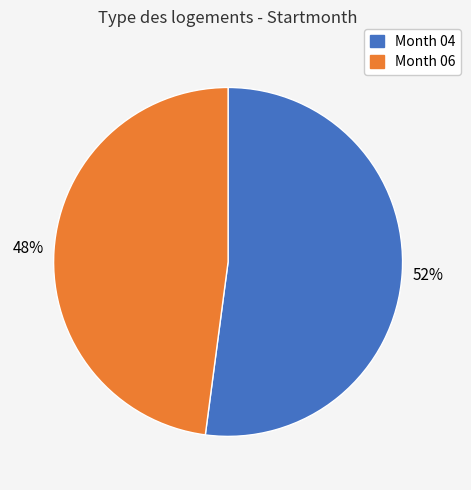

Which category accounts for the majority?

Month 04